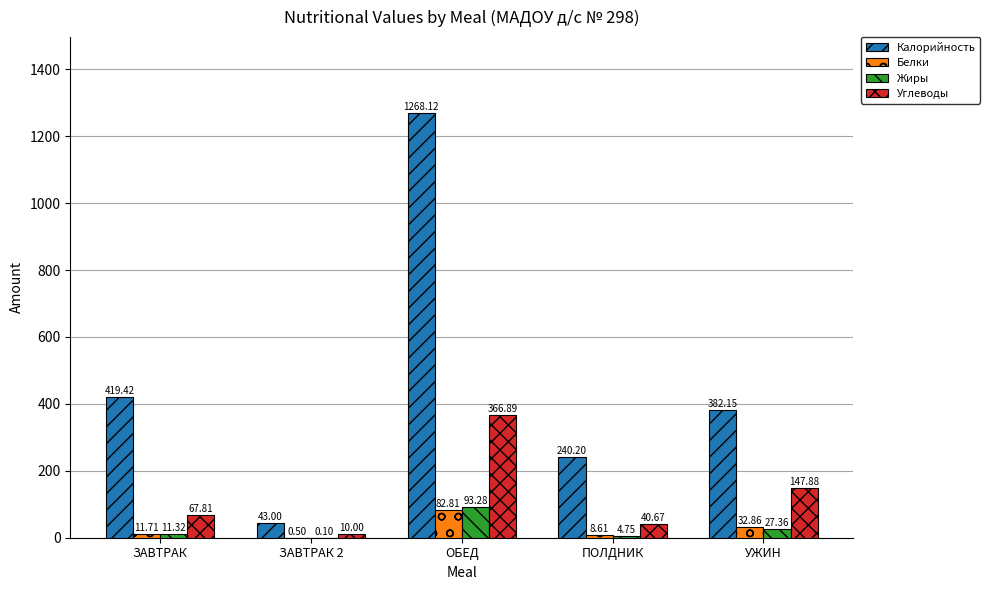

At which category is the sum across all series the highest?

ОБЕД